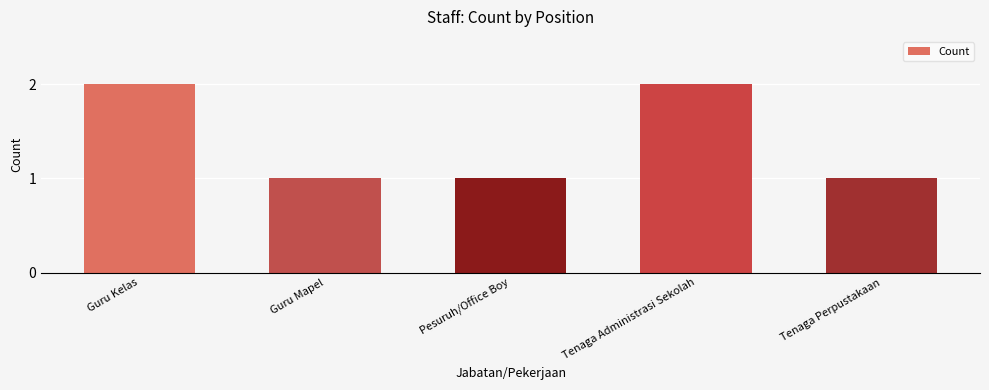

The chart shows a value of 1 at Guru Mapel. True or false?

True